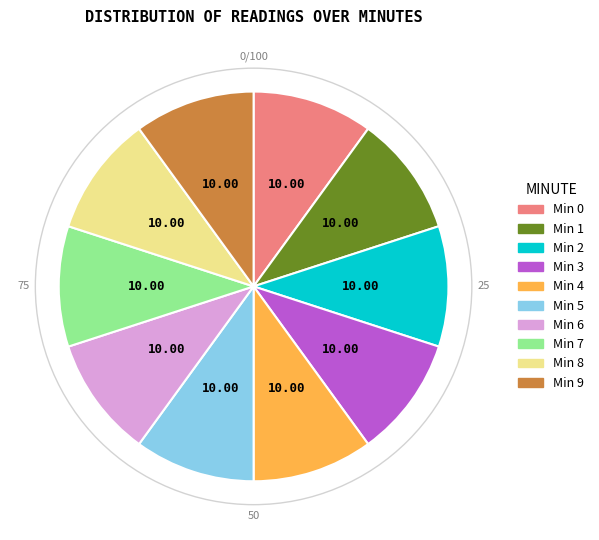

Does any single category account for the majority?

No